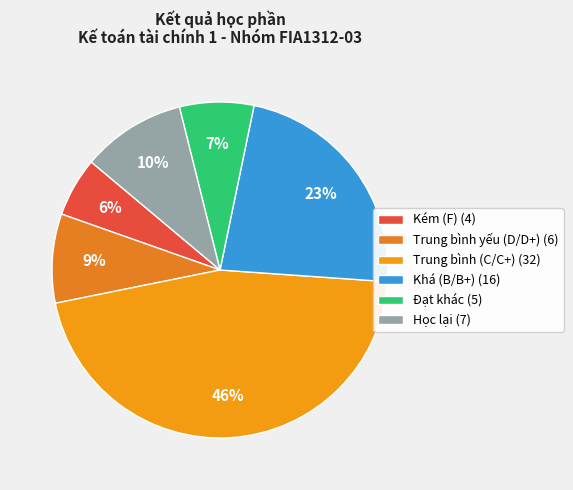

Which slice is the smallest?

Kém (F) (4)